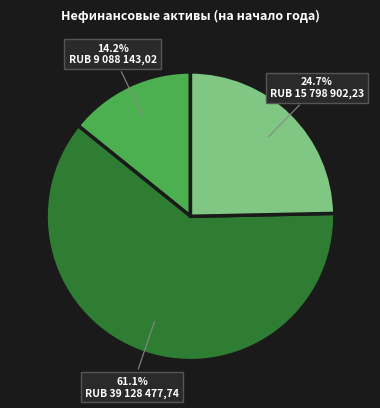

Count the number of slices in the pie.

3